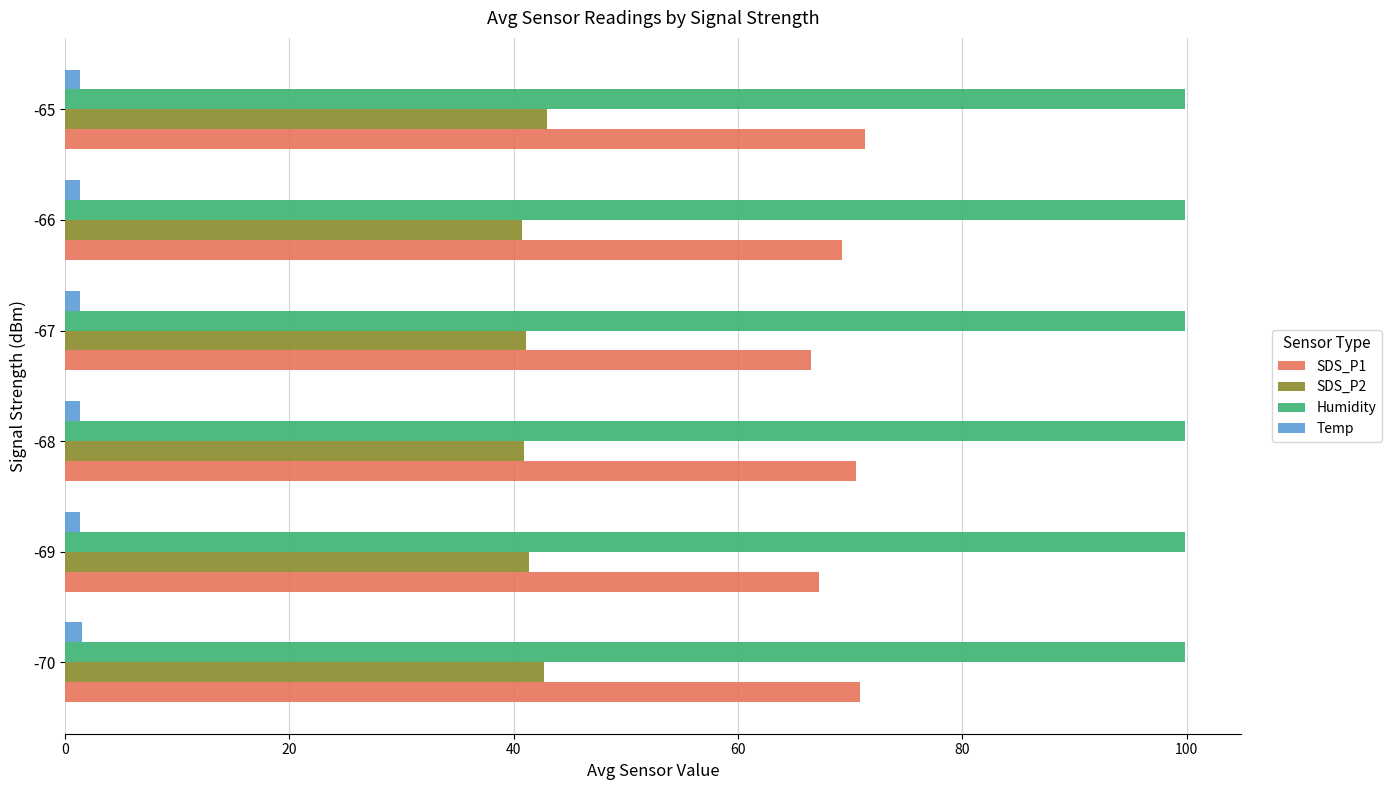

Is the value of Temp at -66 greater than the value of Humidity at -70?

No